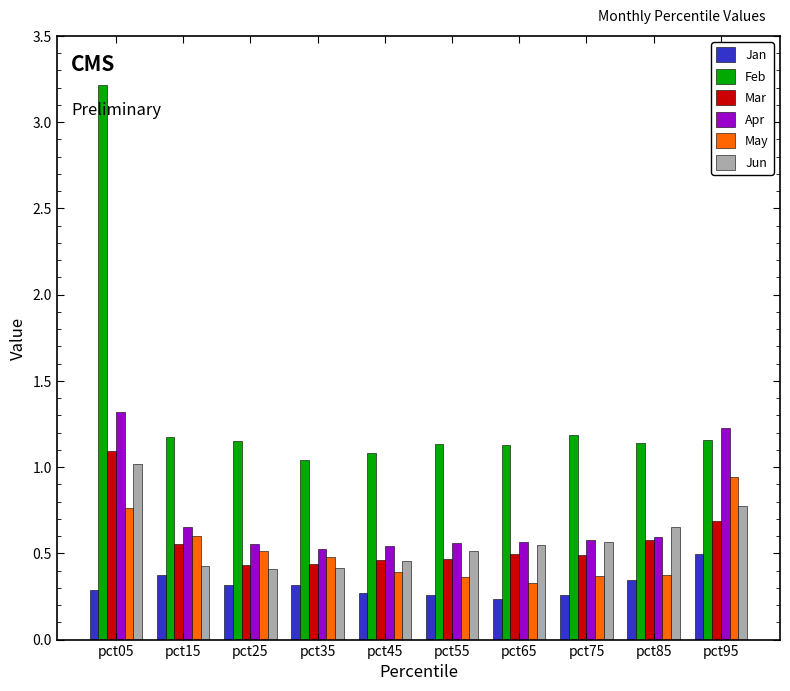

At which label does May reach its minimum?

pct65